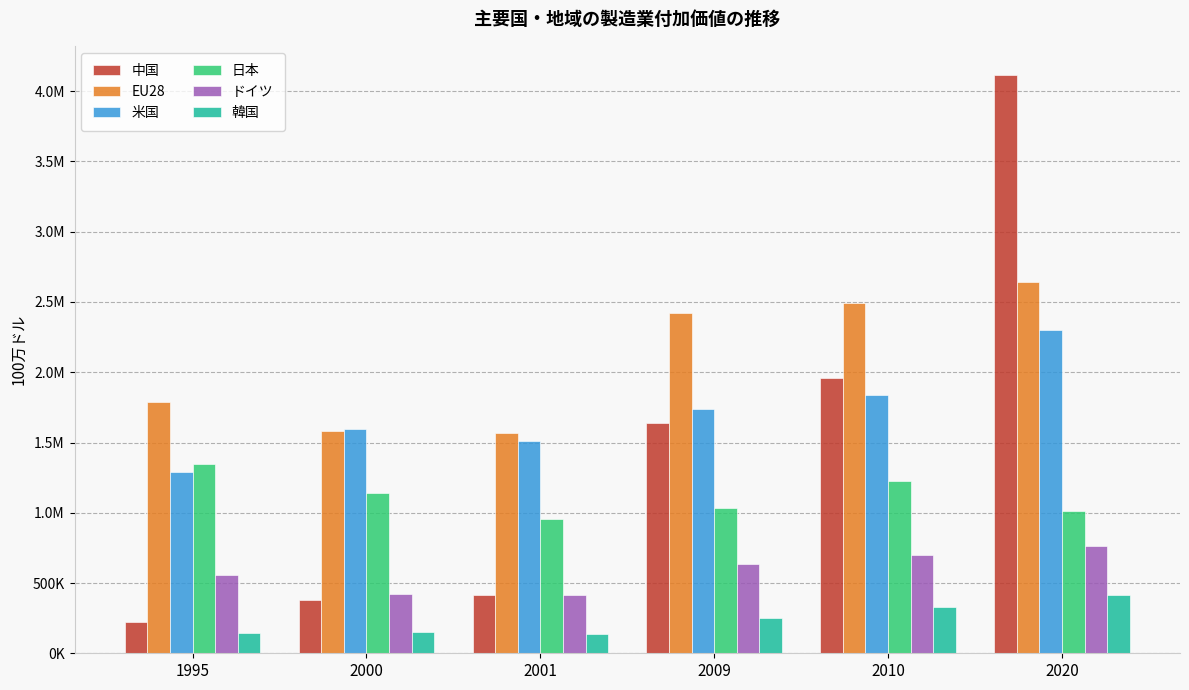

Is the value of ドイツ at 2001 greater than the value of 米国 at 2010?

No